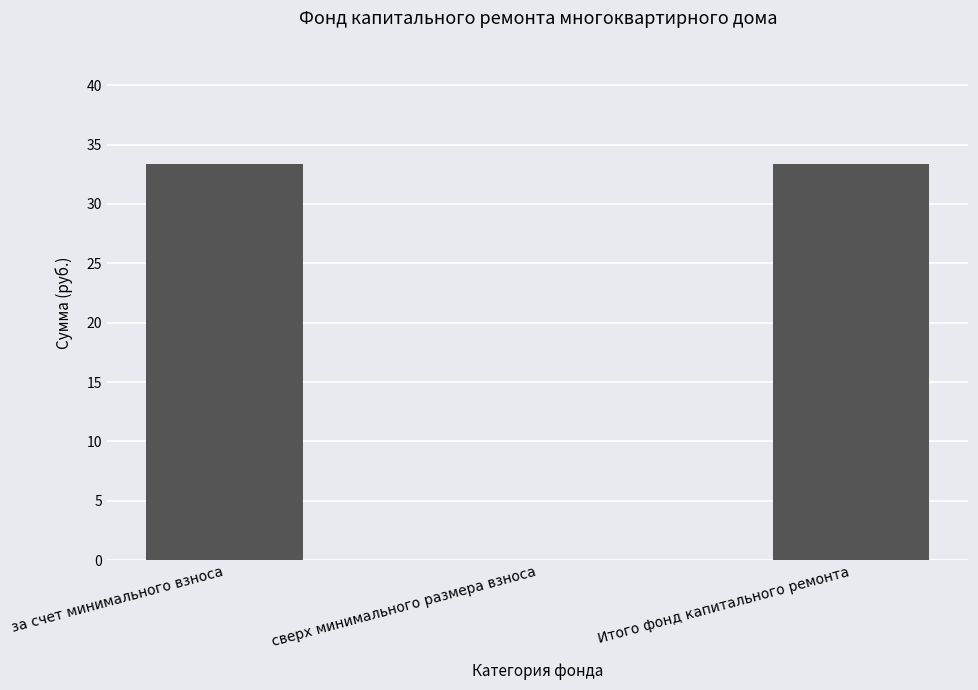

The chart shows a value of 33.4 at Итого фонд капитального ремонта. True or false?

True